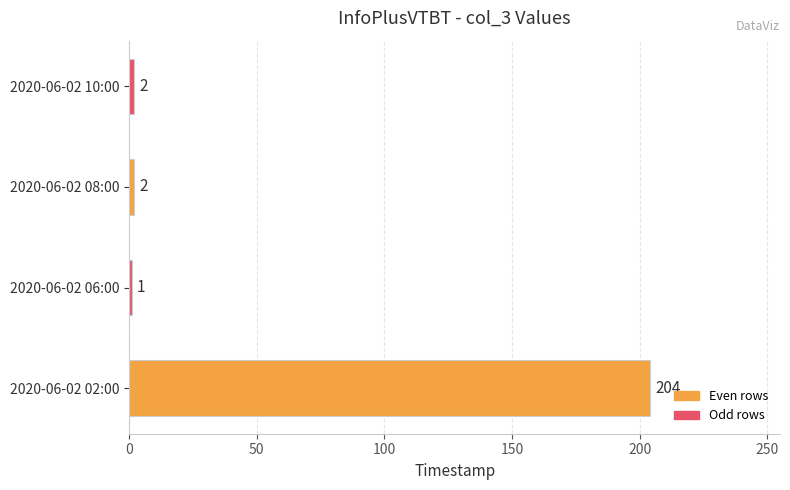

The chart shows a value of 1 at 2020-06-02 06:00. True or false?

True